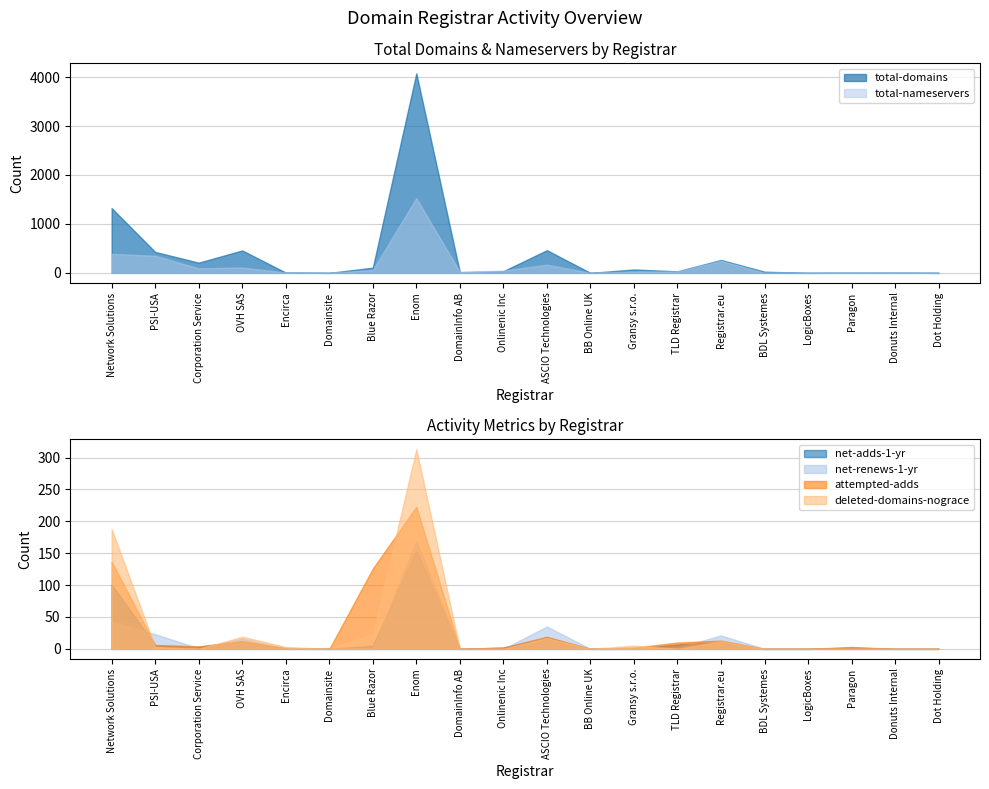

Is the value of net-adds-1-yr at Donuts Internal greater than the value of attempted-adds at Encirca?

No